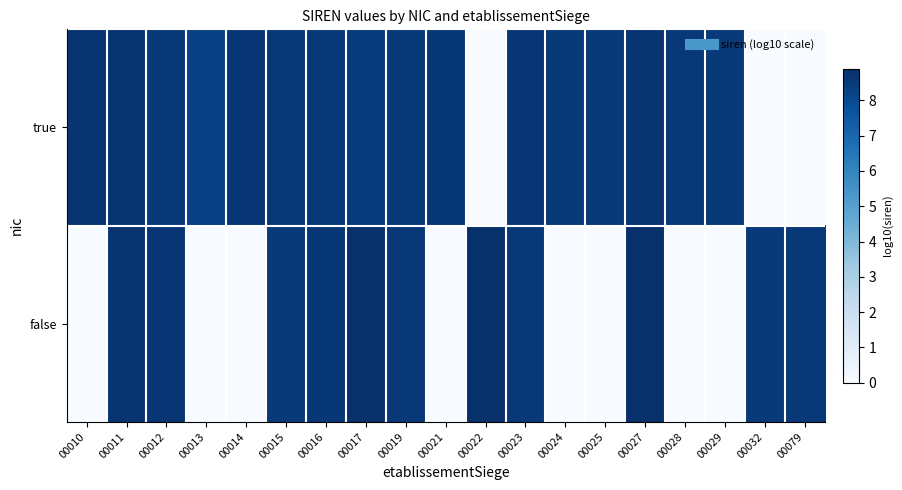

How many categories are shown in the chart?

19